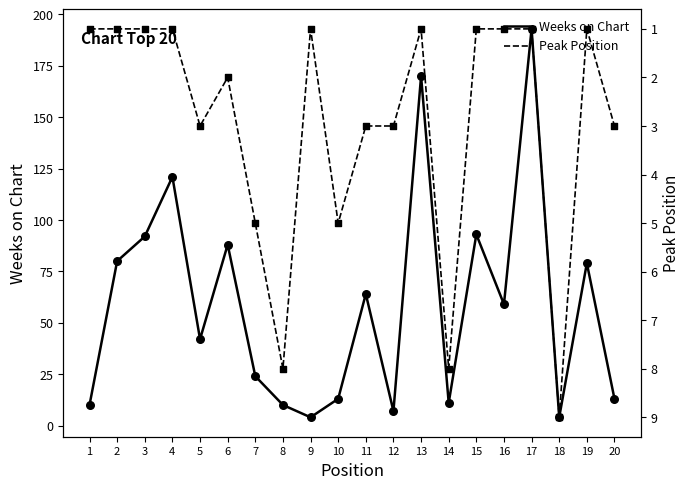

Which series reaches the maximum Y coordinate?

Weeks on Chart